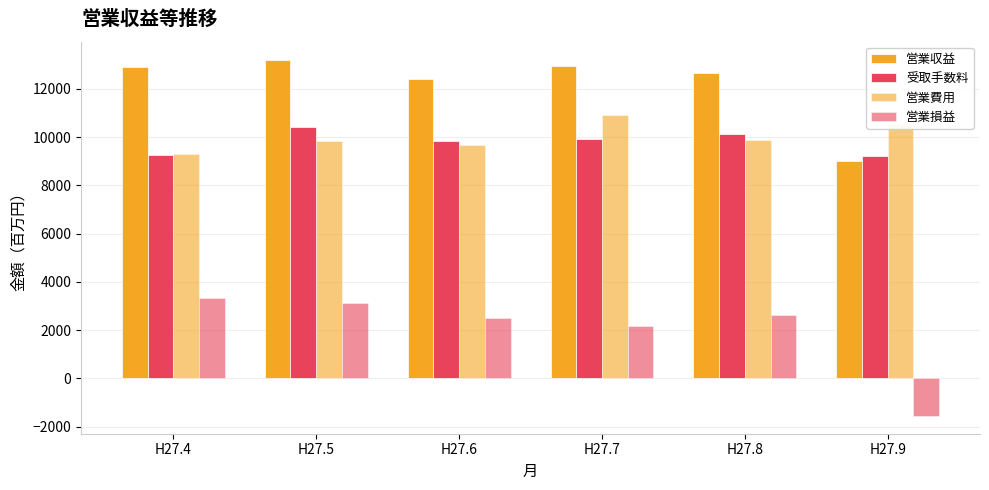

What is the approximate value of 営業費用 at H27.5, to the nearest 10?

9830